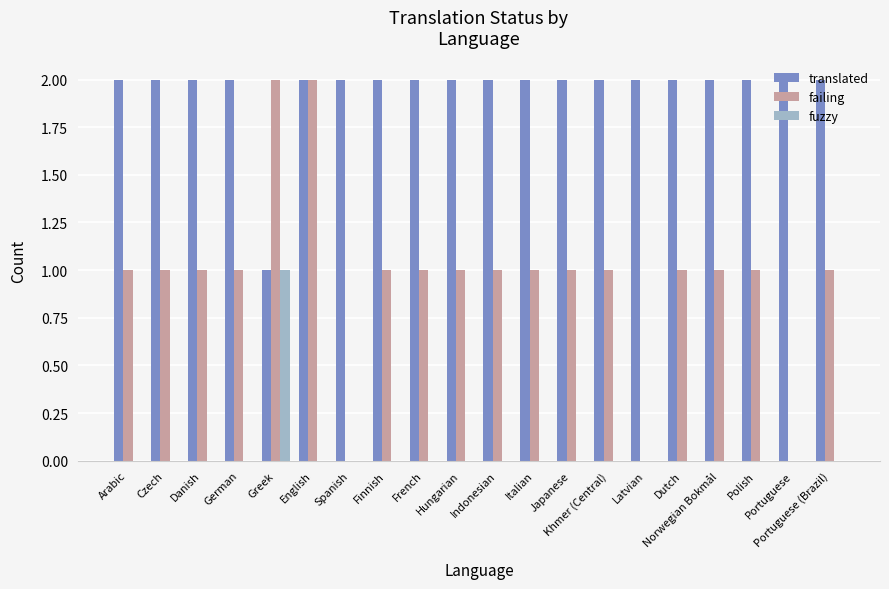

Which series has the largest total across all categories?

translated